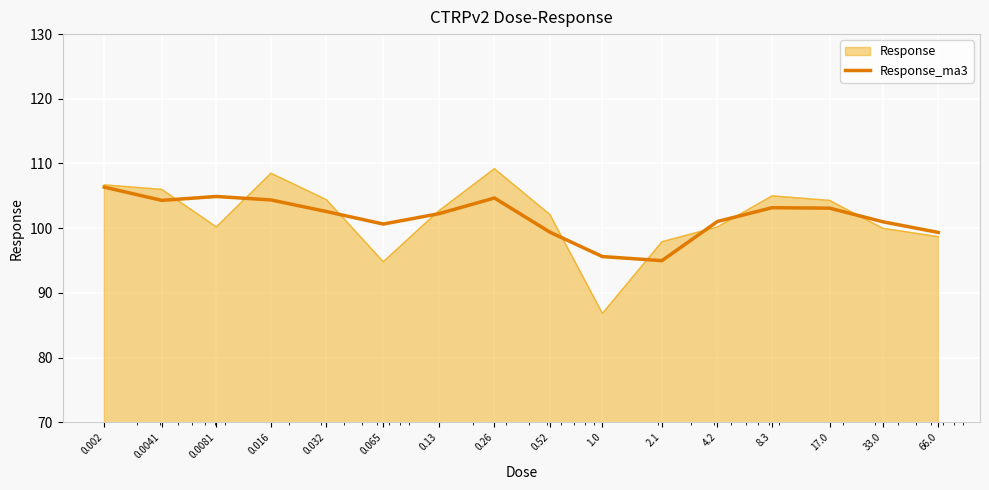

What is the maximum value shown in the chart?

109.2